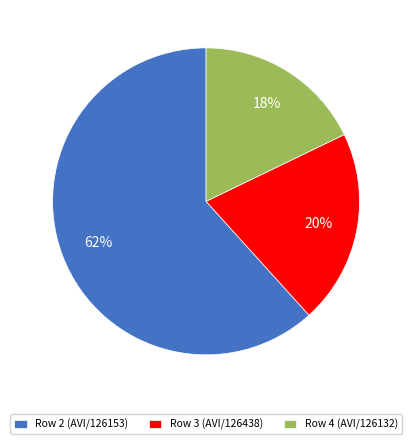

To the nearest percent, what is the difference between the largest and smallest slice percentages?

44%